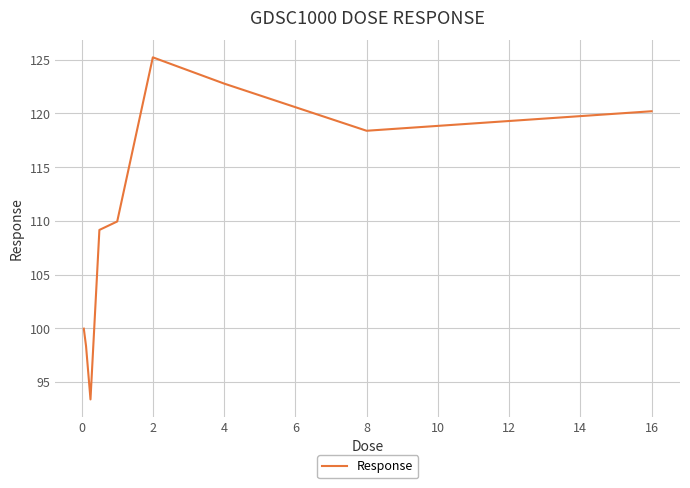

What is the difference between the maximum and minimum values?

31.9